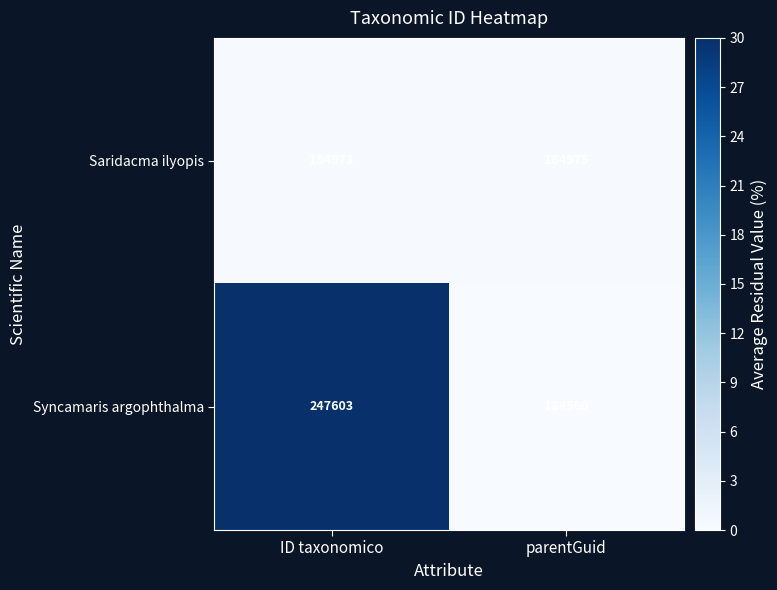

Which series has the largest total across all categories?

Syncamaris argophthalma